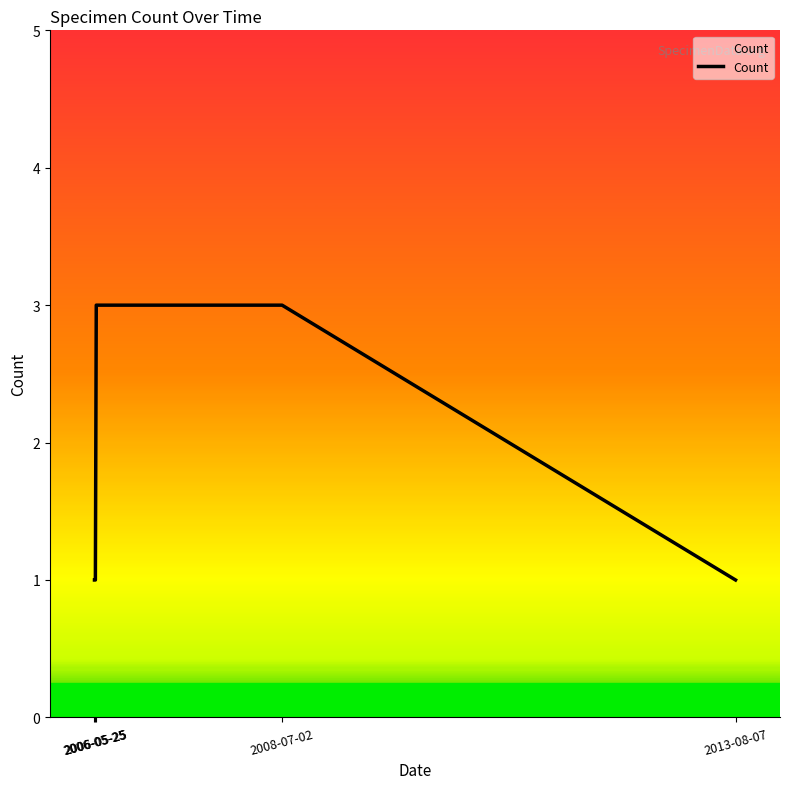

Approximately how many times larger is the value at 2008-07-02 compared to 2006-05-25?

3.0